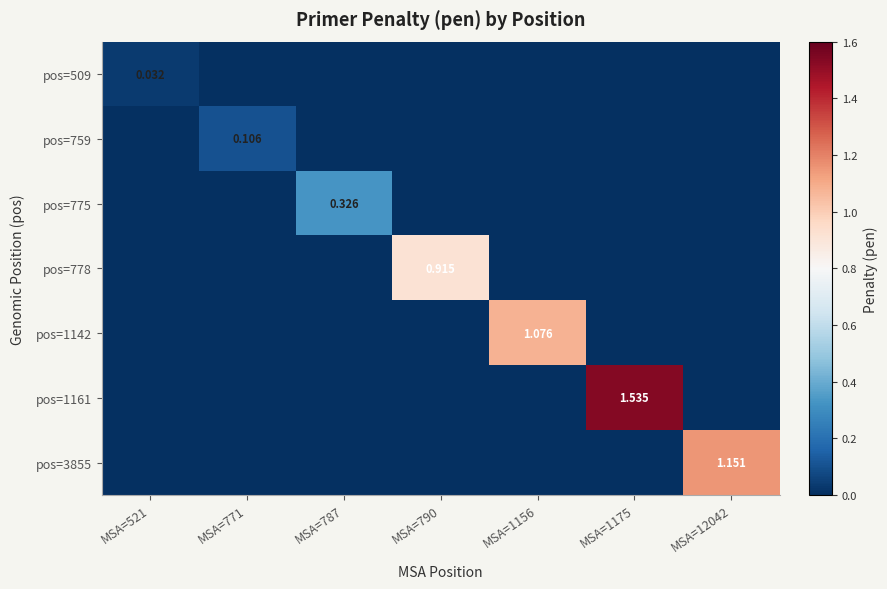

What is the sum of all pos=1142 values?

1.1